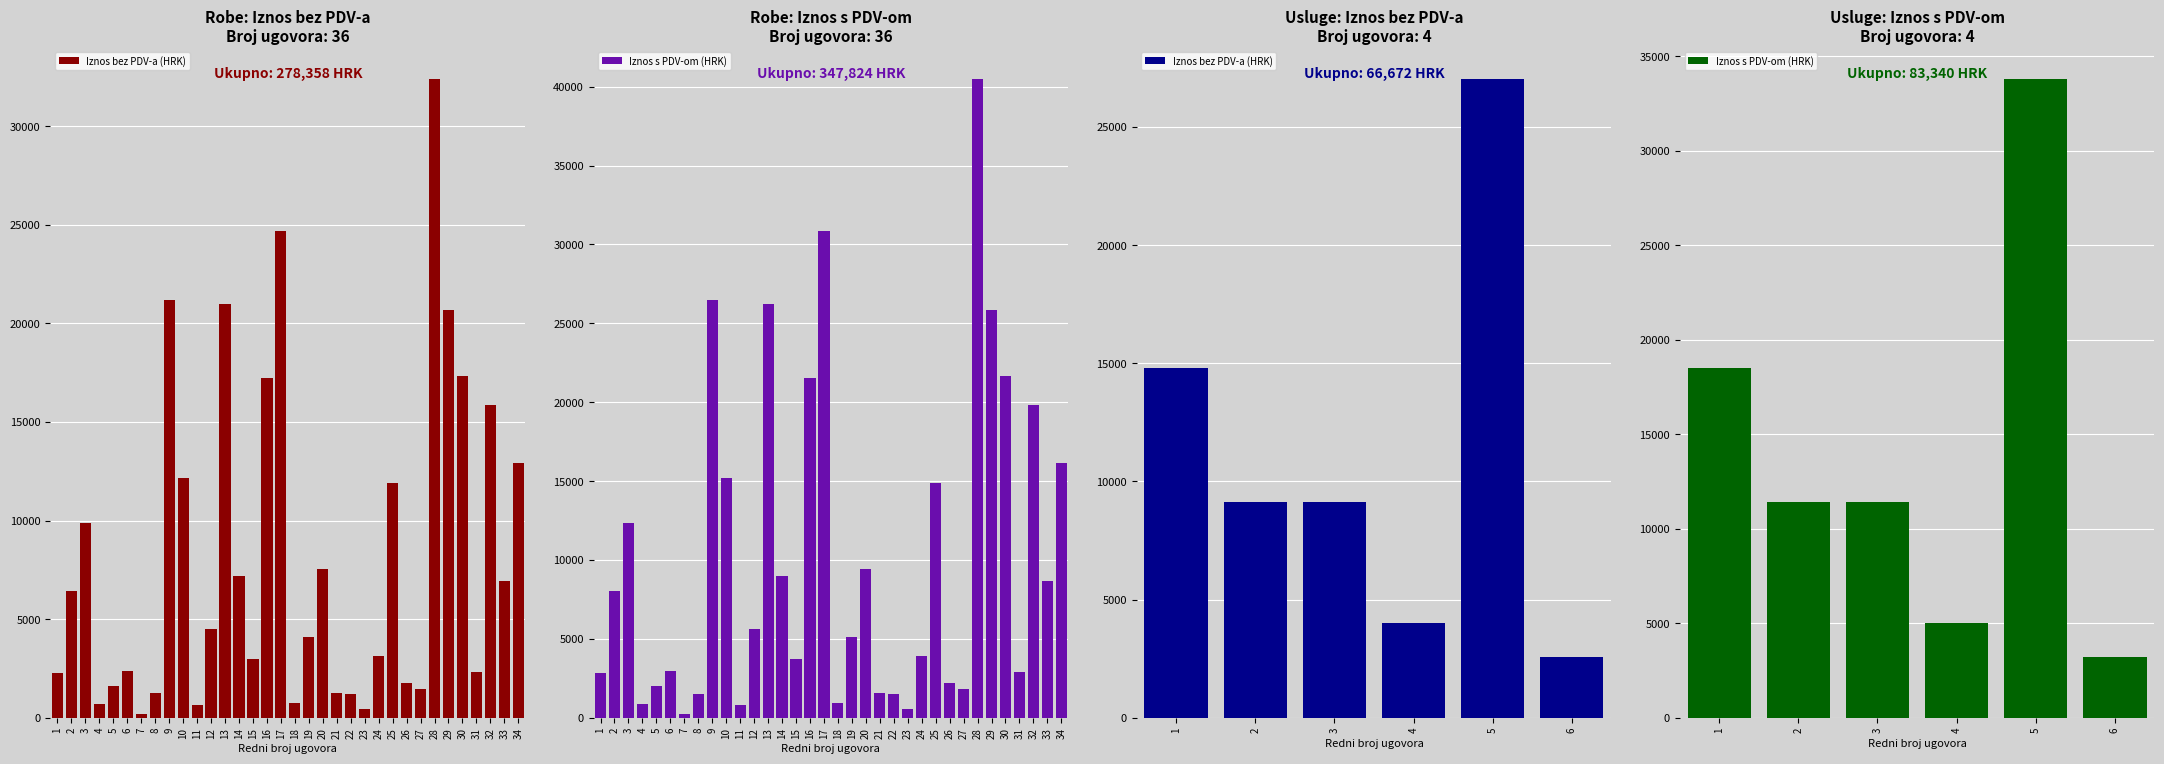

The Iznos s PDV-om (HRK) series shows 28862.4 at 1. True or false?

False